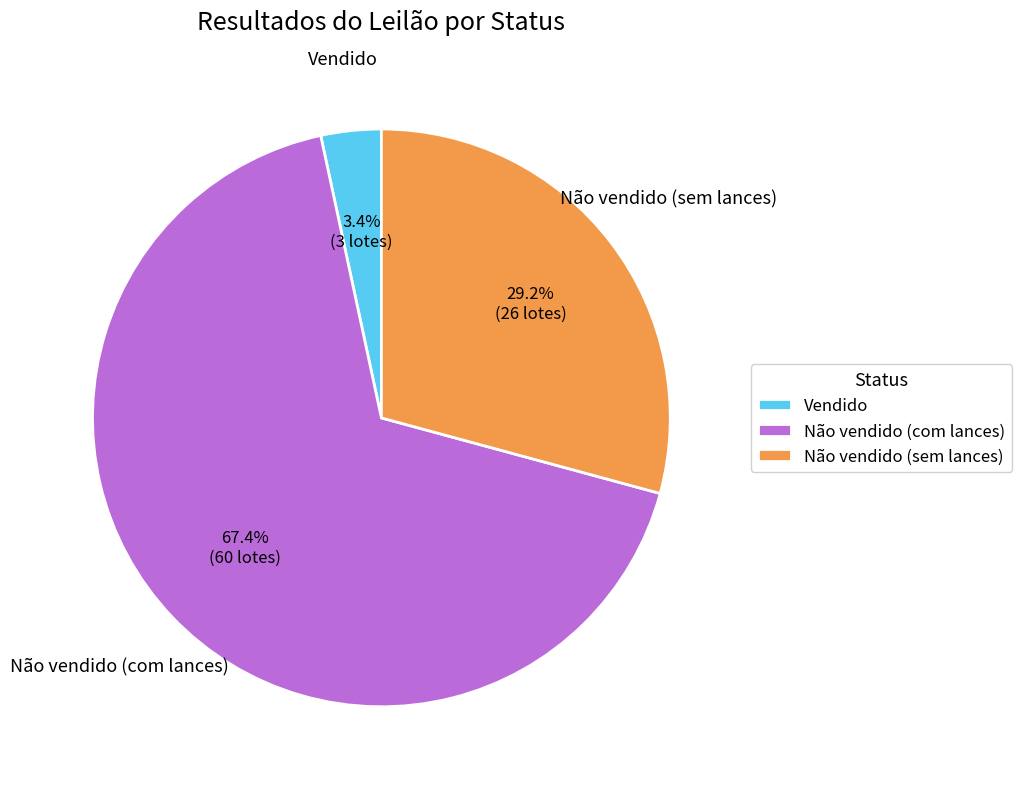

To the nearest percent, what percentage of the pie is Vendido?

3%